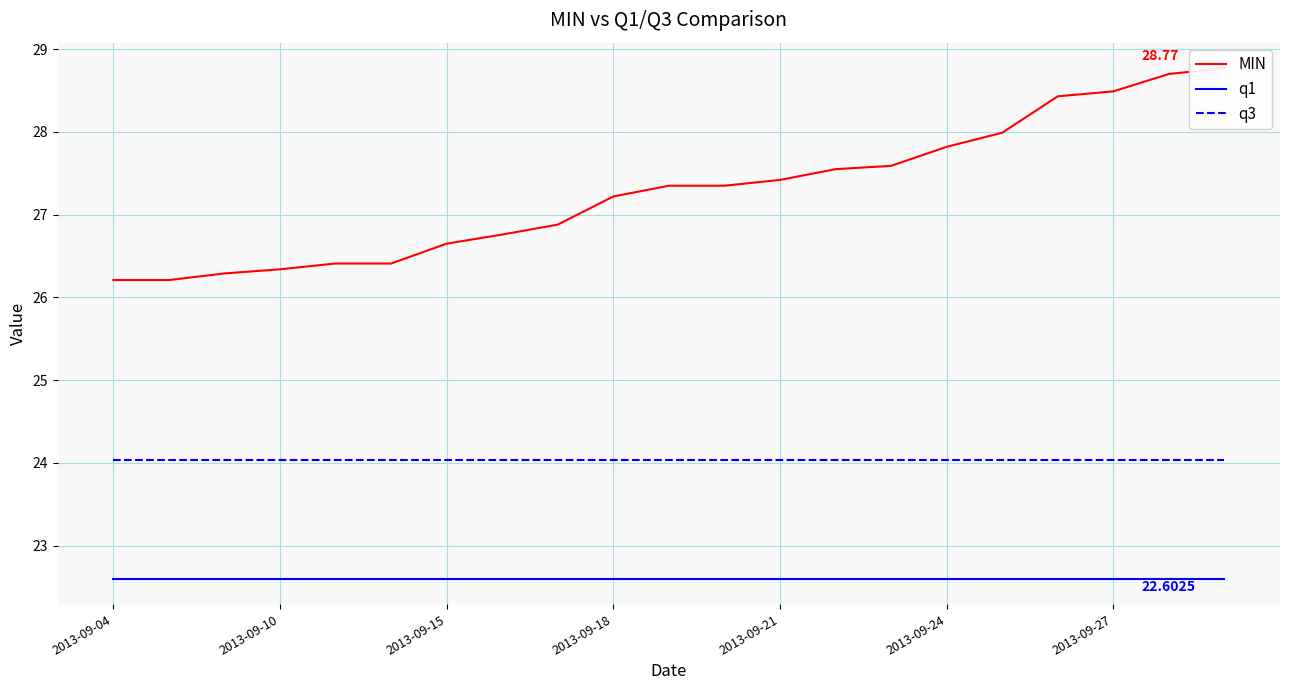

What is the average value of the q3 series?

24.0